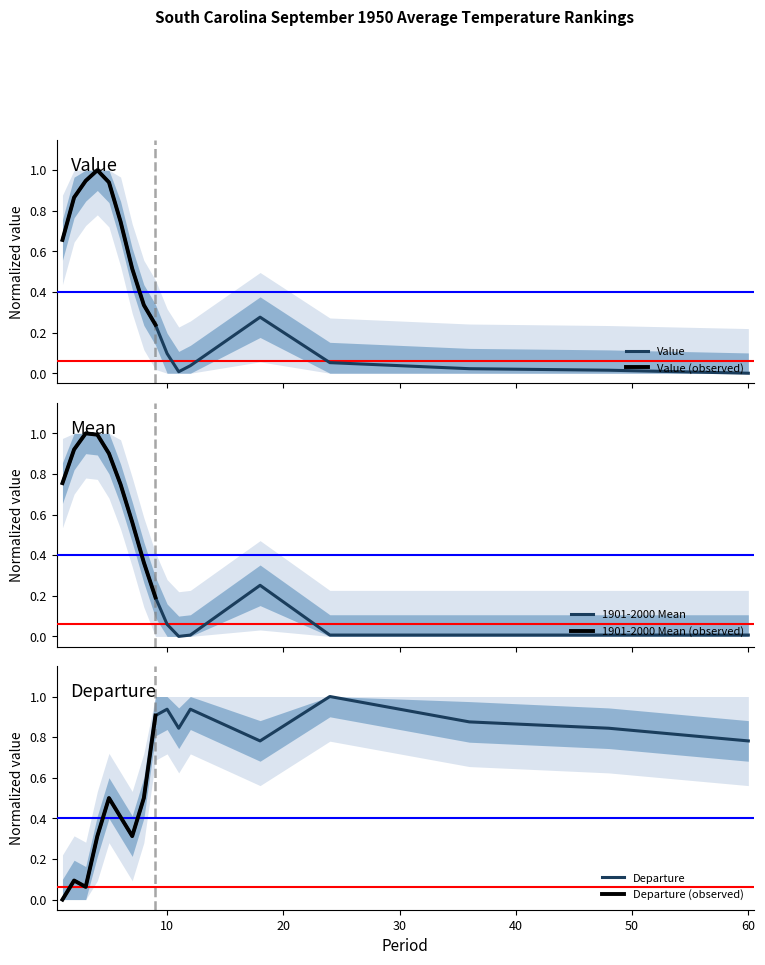

At which category does Departure reach its first local valley?

3